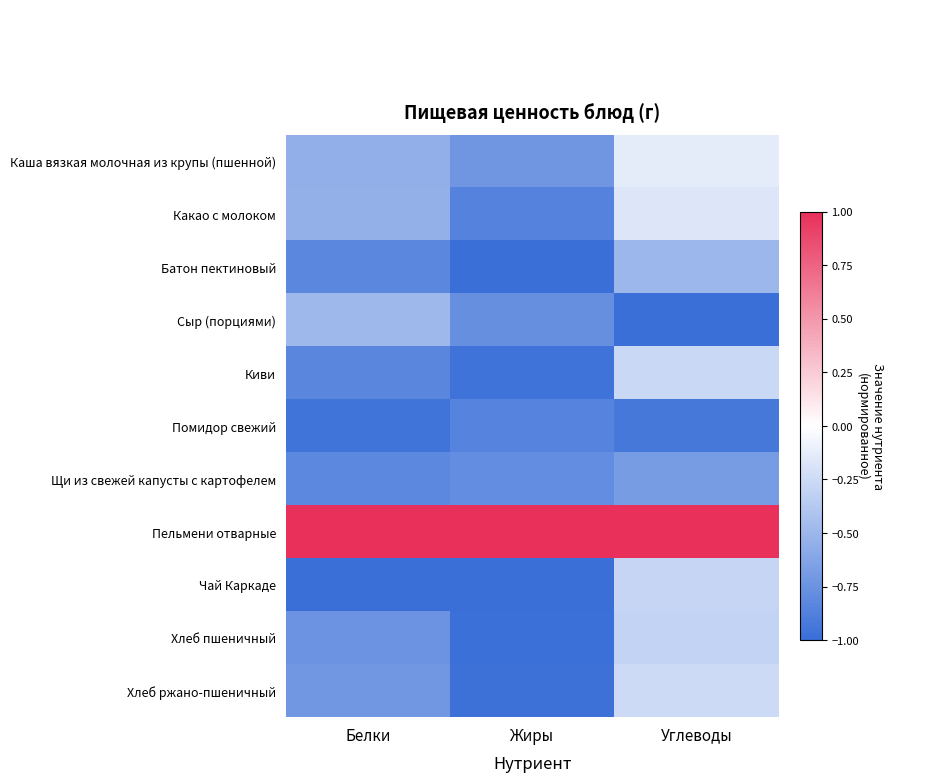

What is the total value across all series at Жиры?

-7.9